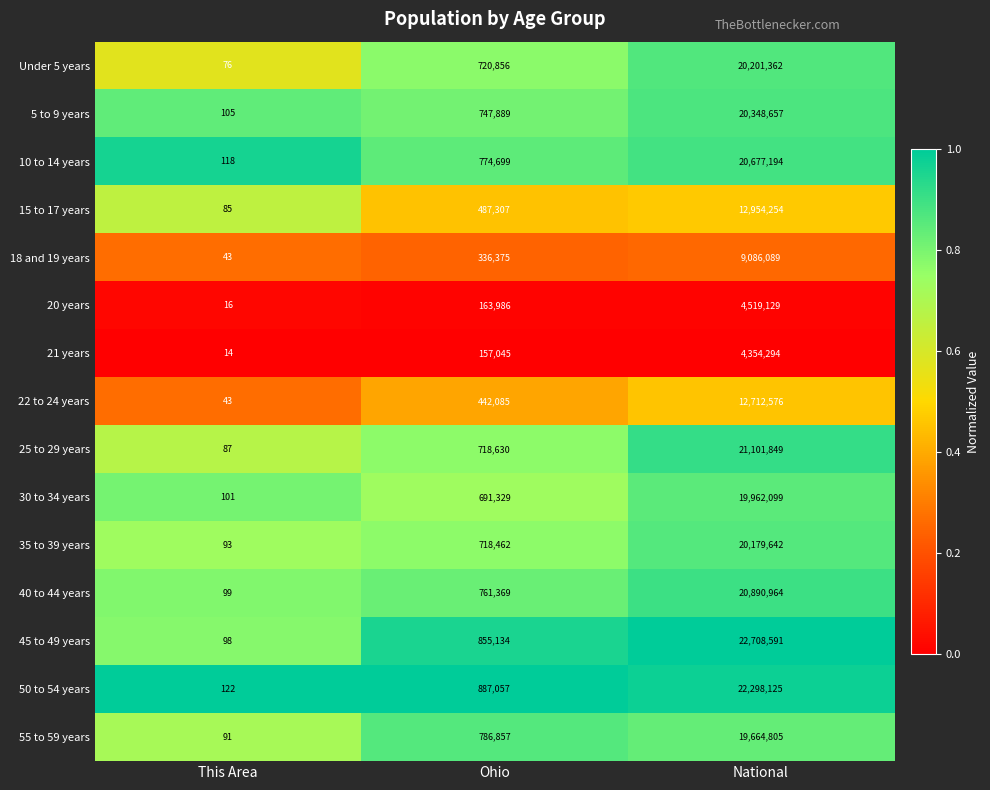

Which series has the widest spread of values?

45 to 49 years